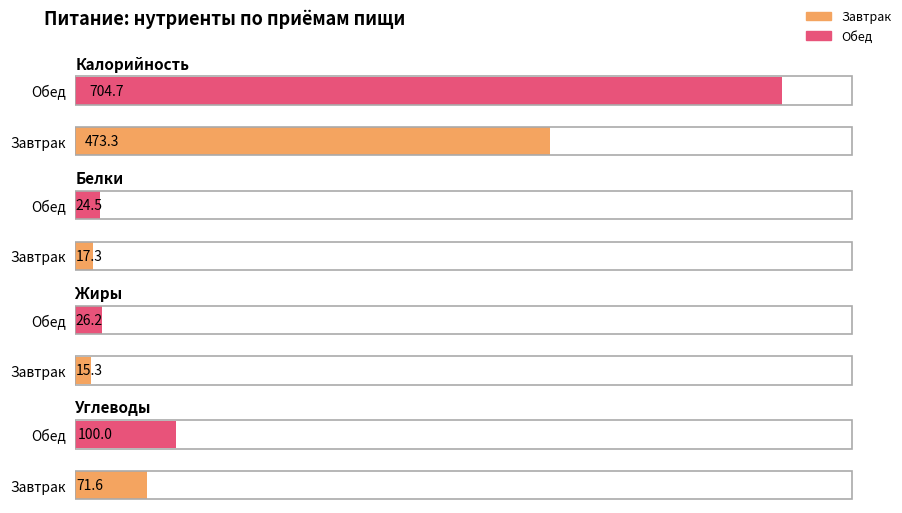

What is the sum of all Жиры values?

41.5